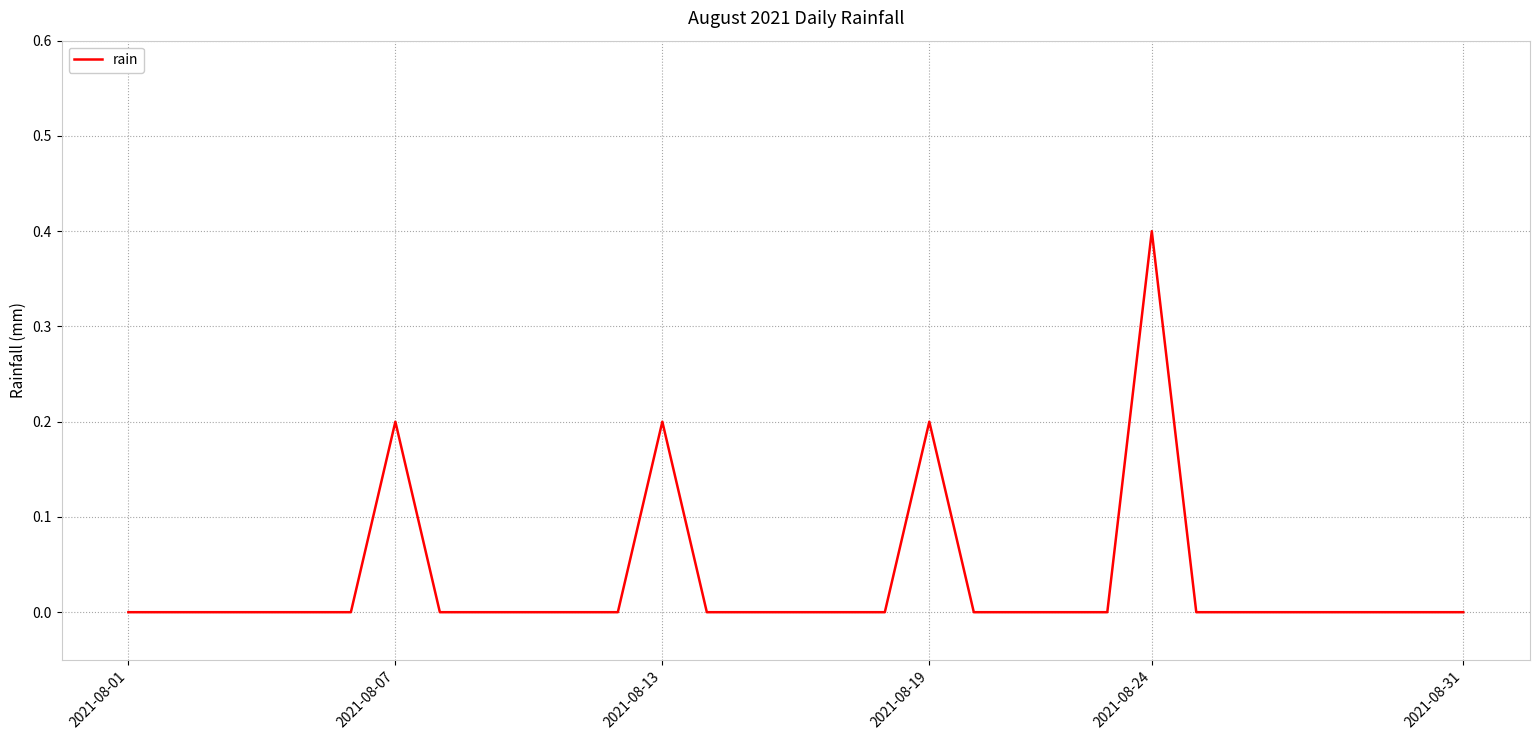

What is the greatest value displayed?

0.4